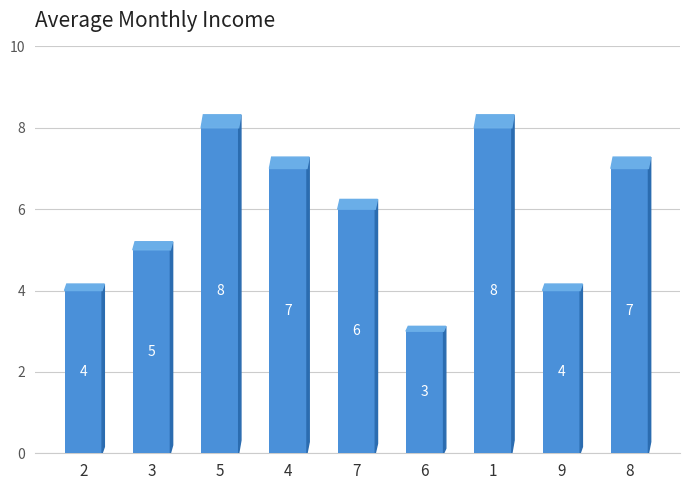

True or false: the data shows 6 at 7.

True